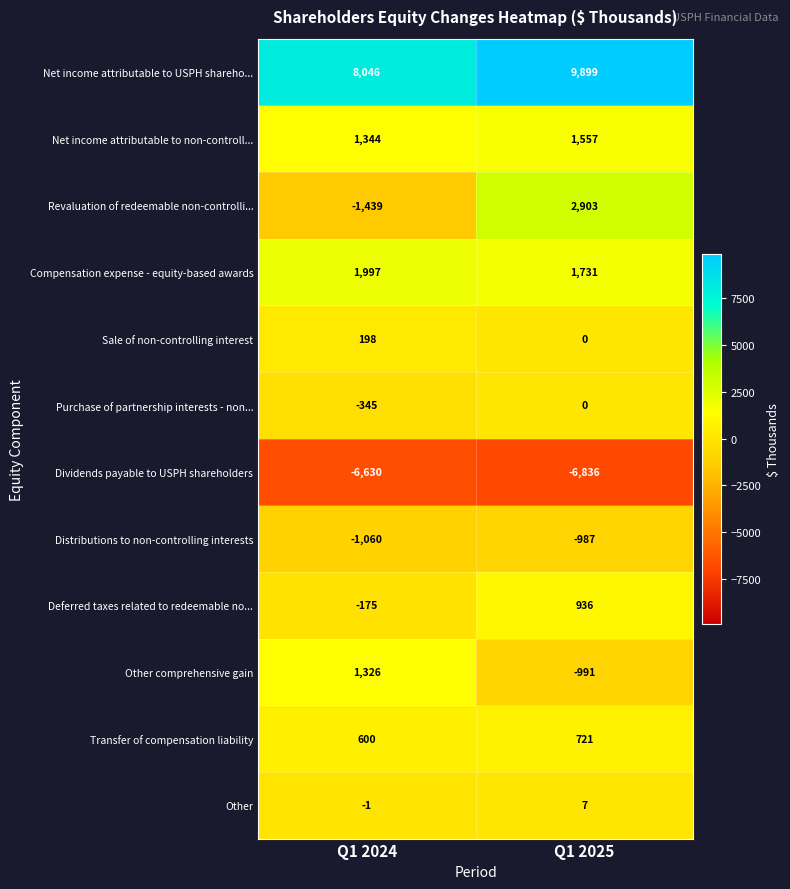

True or false: Sale of non-controlling interest has a value of 73 at Q1 2024.

False